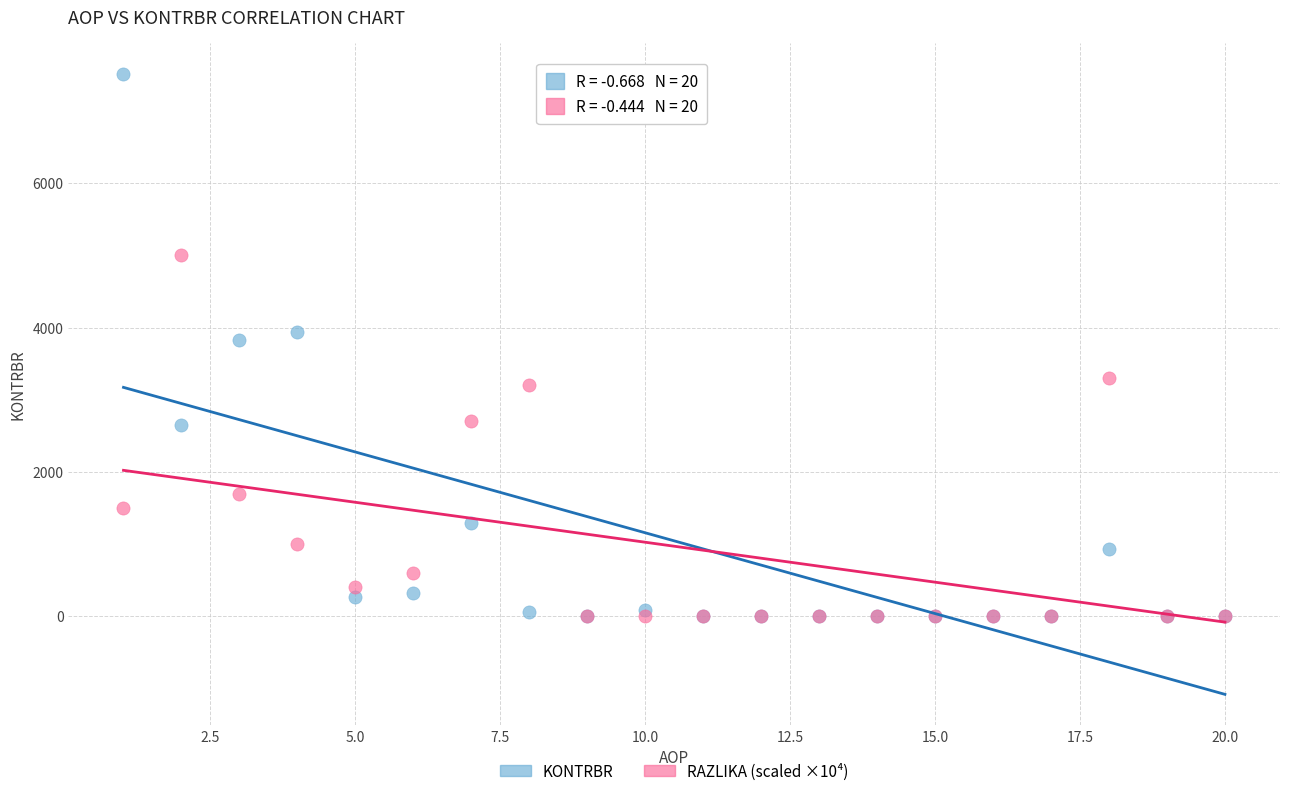

Which series contains the highest Y value?

KONTRBR